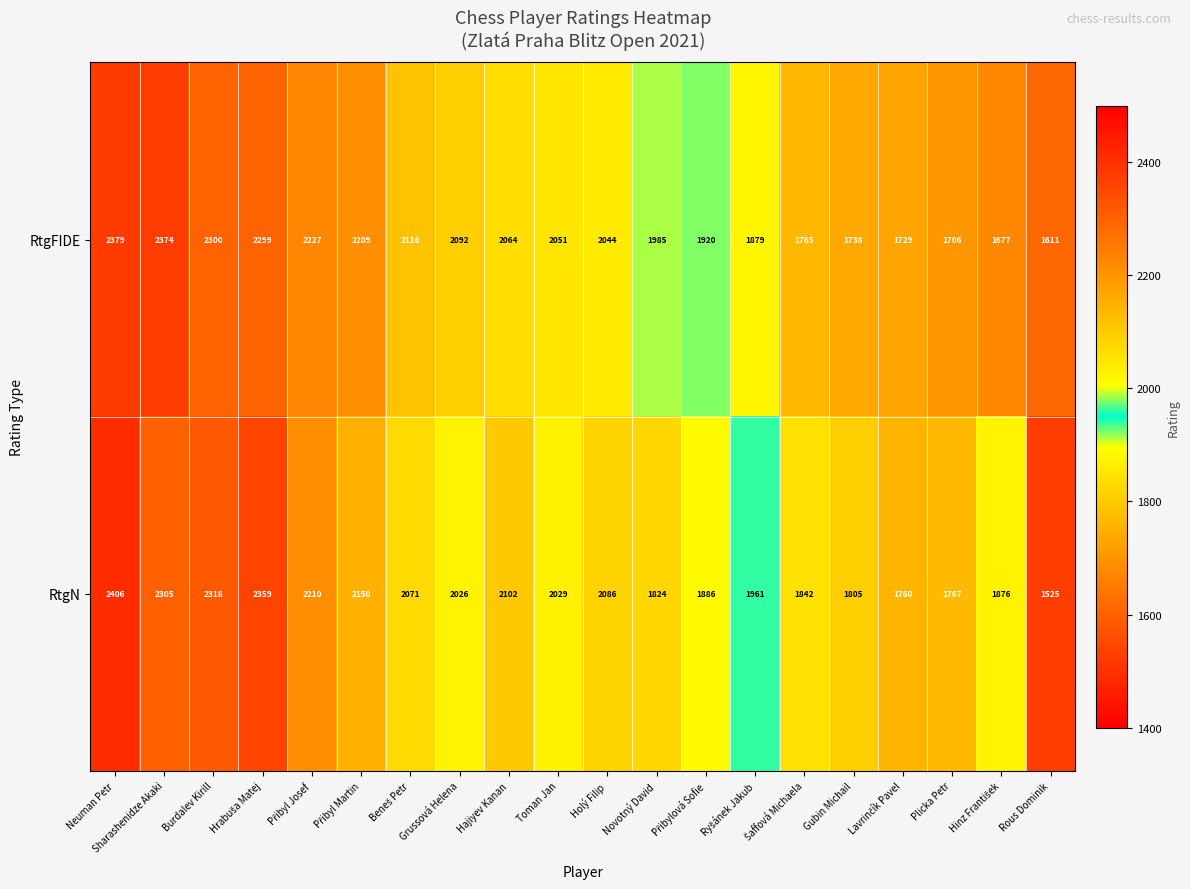

Which series has the widest spread of values?

RtgN